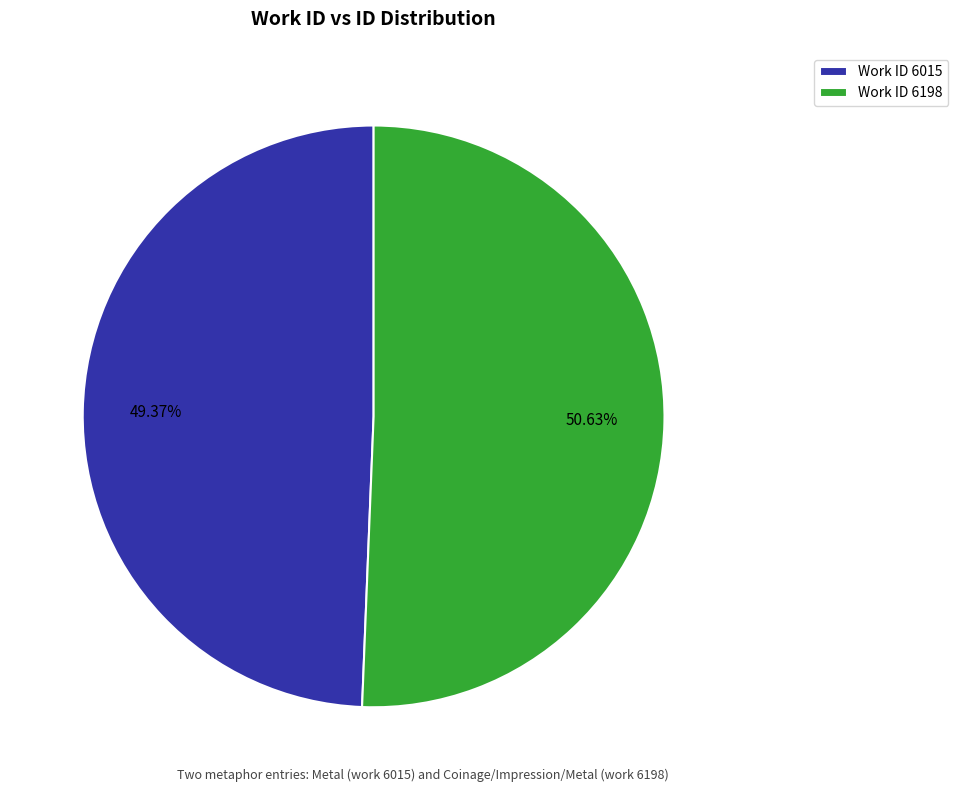

Is Work ID 6198 the majority of the pie?

Yes